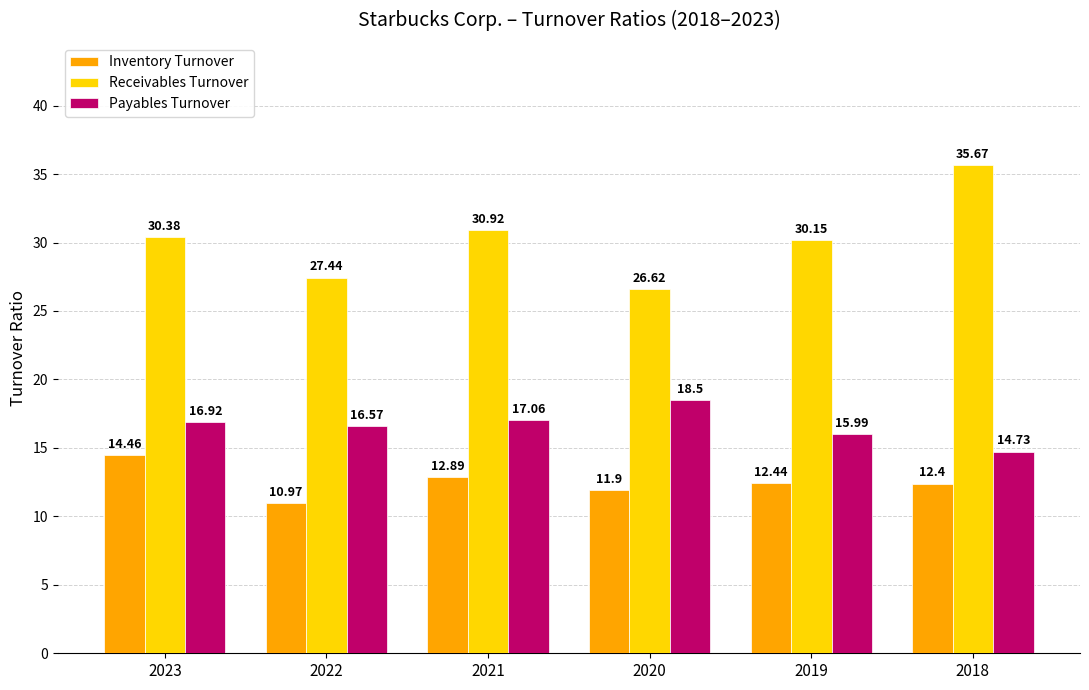

At which label does Receivables Turnover first exceed 30?

2023